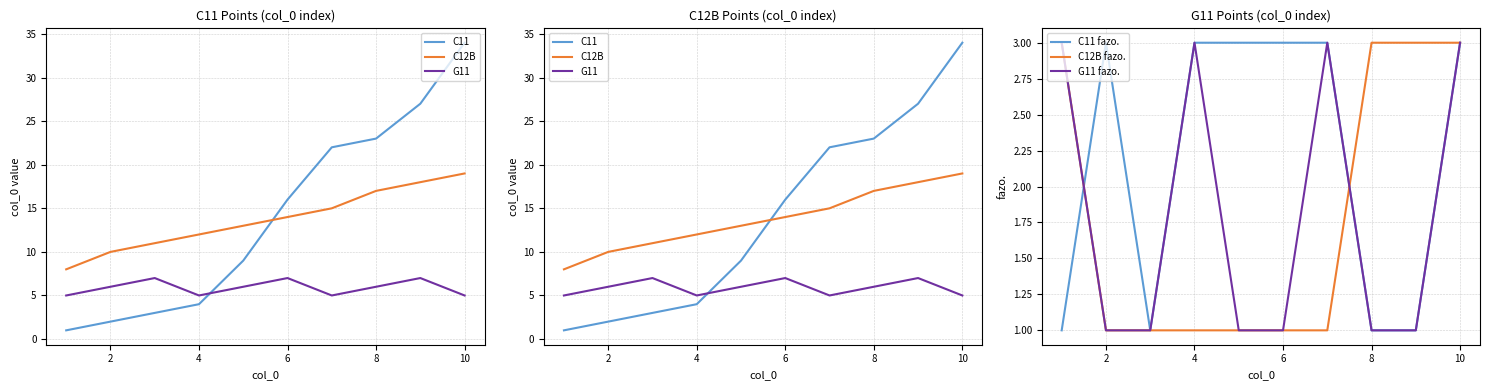

Does the chart have visible grid lines?

Yes